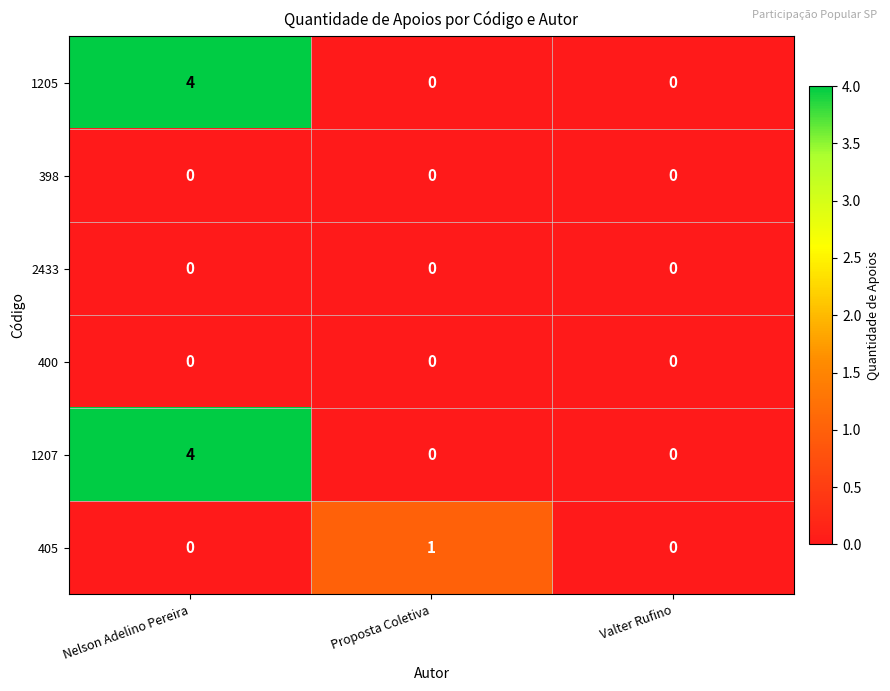

The value of 398 at Proposta Coletiva is 0. True or false?

True